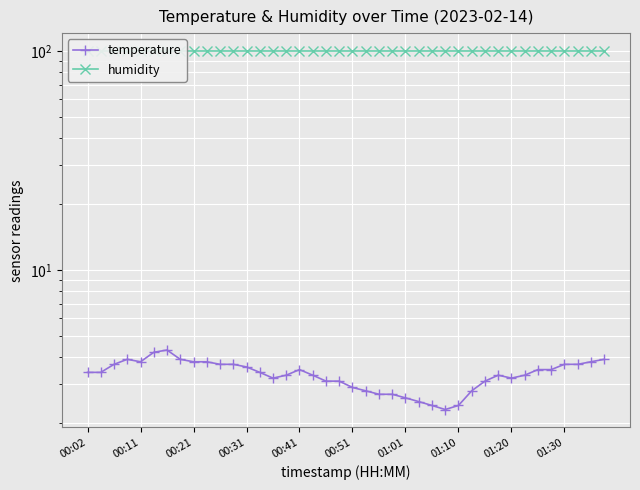

What is the total value across all series at 00:41?

103.4